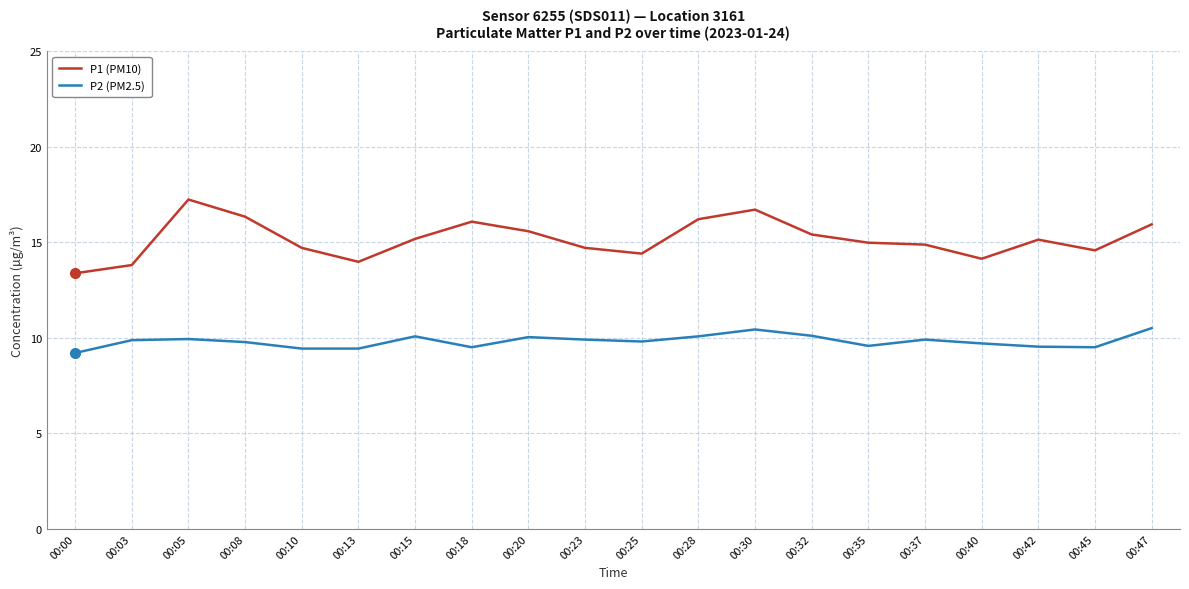

What is the average value of the P2 (PM2.5) series?

9.8